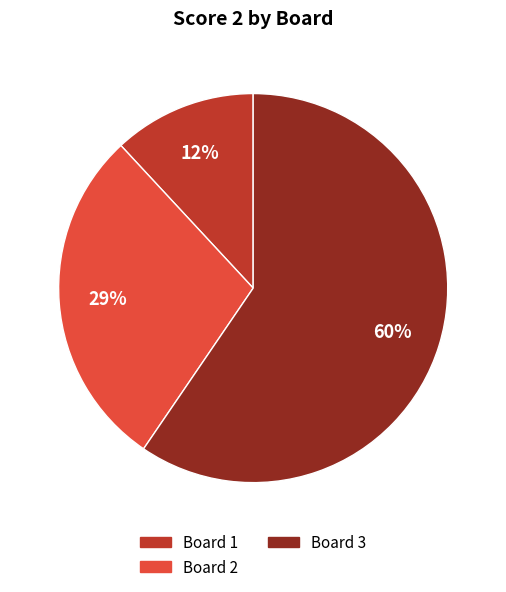

Is there any slice that represents more than half of the pie?

Yes